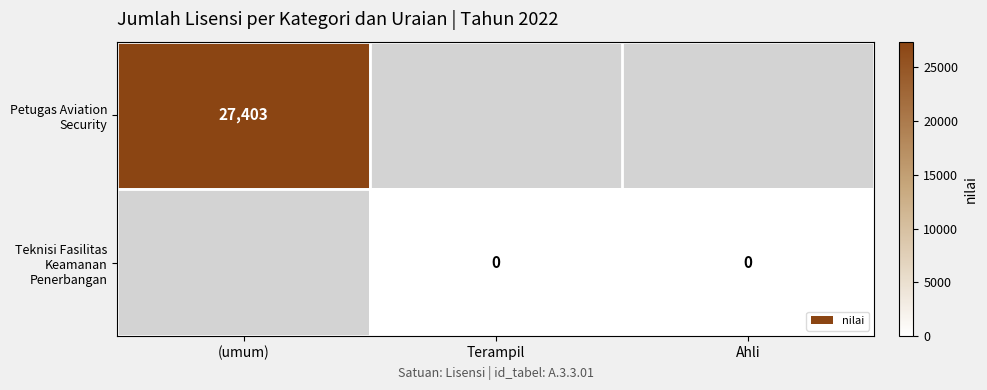

True or false: Petugas Aviation Security has a value of 41049 at (umum).

False